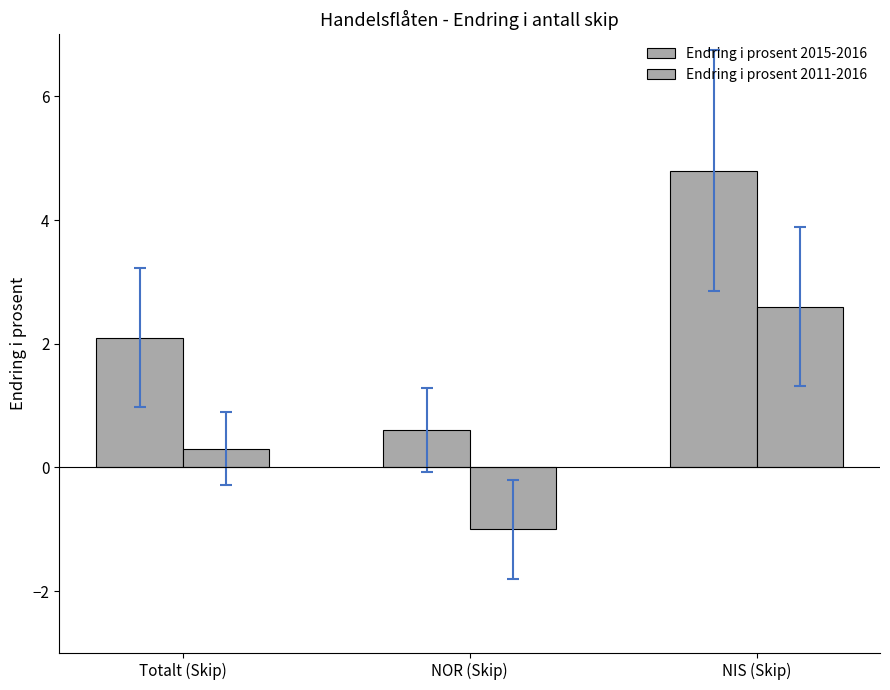

At which category is the sum across all series the highest?

NIS (Skip)